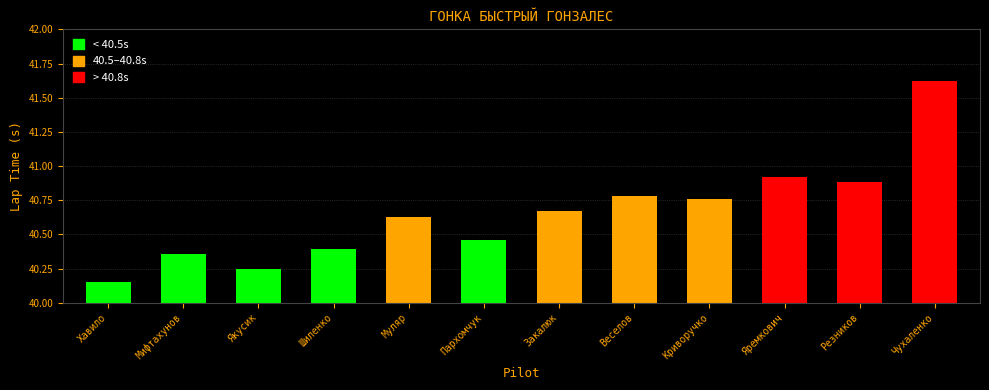

True or false: the data shows 40.9 at Яремкович.

True